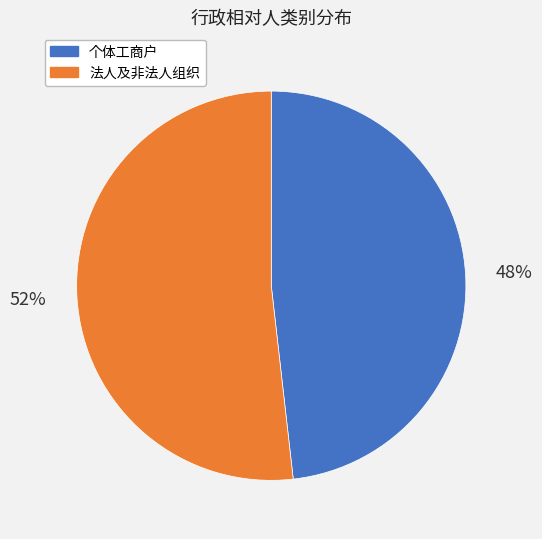

Is there any slice that represents more than half of the pie?

Yes